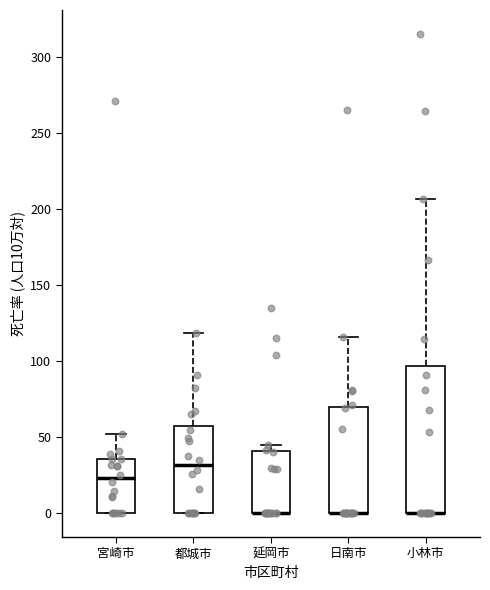

Comparing the boxes themselves (not the whiskers), which one is the tallest?

小林市